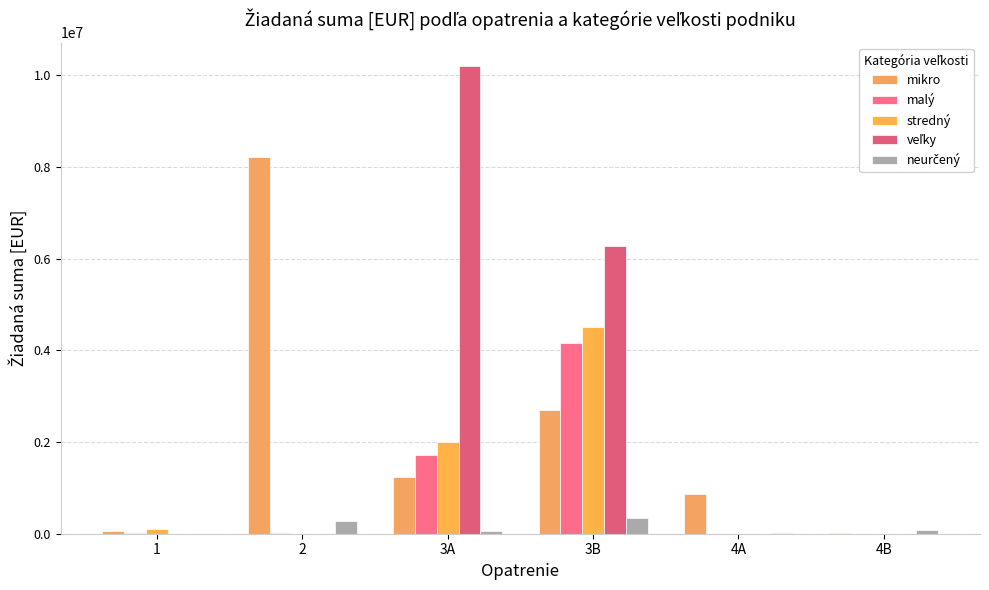

What is the value of the mikro bar at the 3rd from the left?

1239243.6